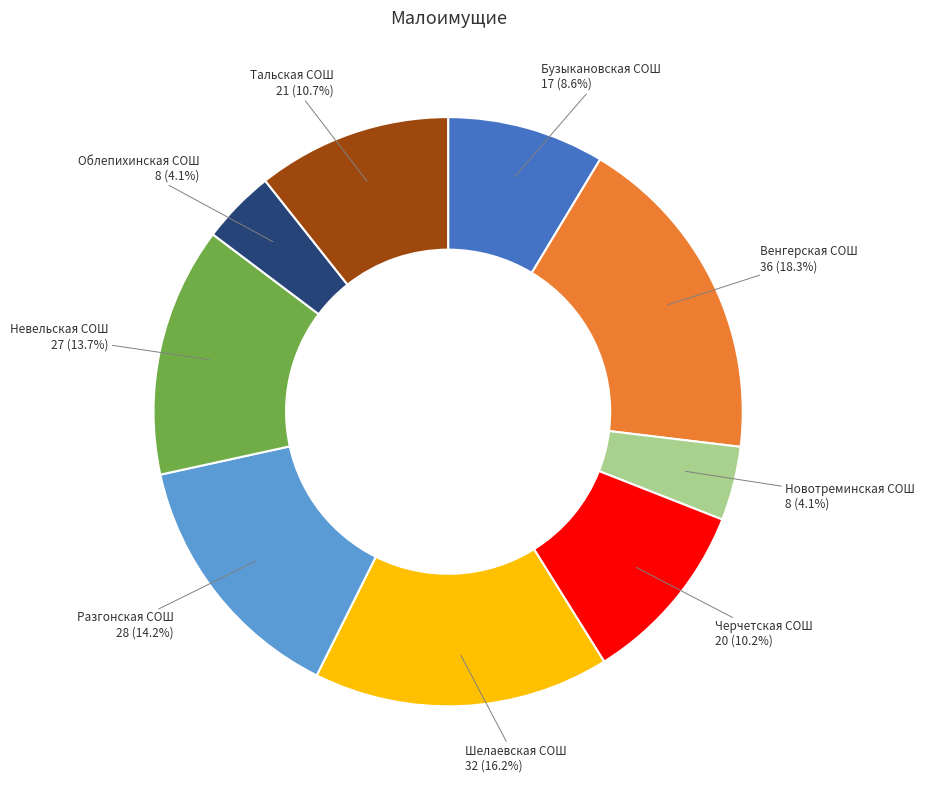

Is there any slice that represents more than half of the pie?

No